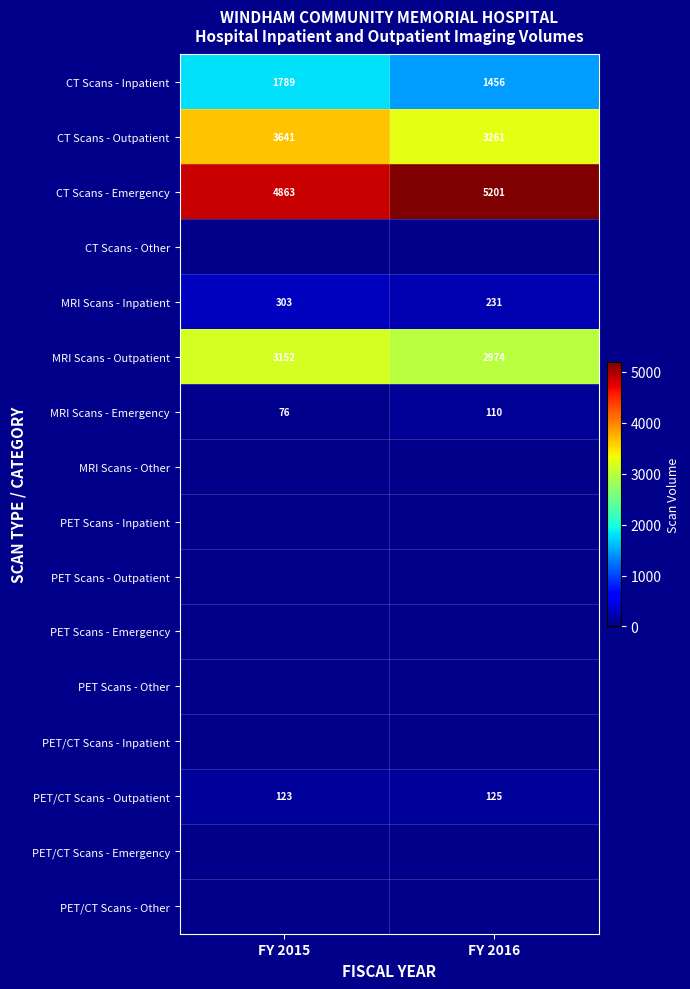

What is the sum of all CT Scans - Inpatient values?

3245